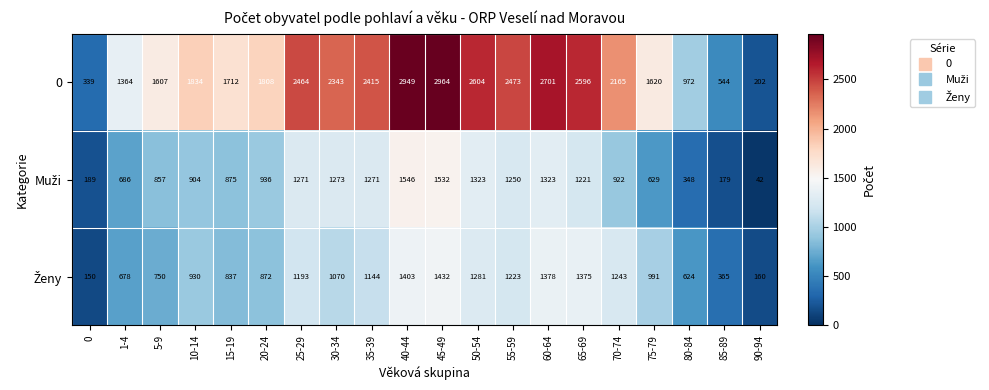

What is the difference between the 0 values at 15-19 and 55-59?

761